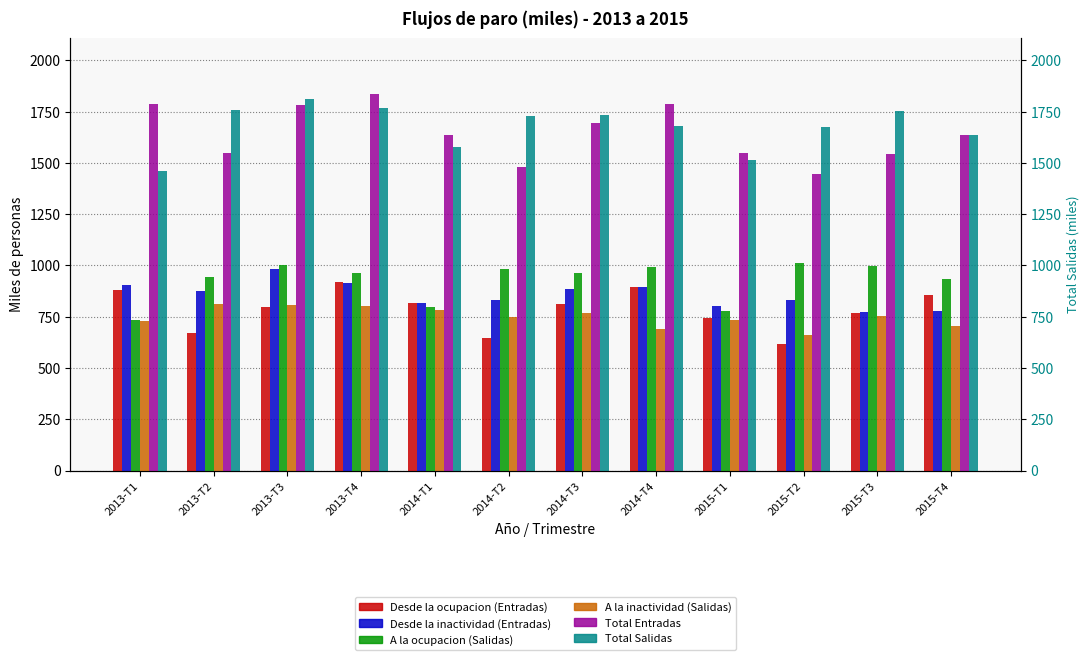

Reading left to right, transcribe all the data shown in this chart.

Desde la ocupacion (Entradas): 2013-T1=882.7	2013-T2=672.5	2013-T3=797.7	2013-T4=919.2	2014-T1=817.8	2014-T2=646.2	2014-T3=810.7	2014-T4=893.7	2015-T1=743.8	2015-T2=616.5	2015-T3=768.8	2015-T4=855.1
Desde la inactividad (Entradas): 2013-T1=903.2	2013-T2=874.0	2013-T3=982.6	2013-T4=912.9	2014-T1=817.1	2014-T2=834.1	2014-T3=883.1	2014-T4=893.0	2015-T1=801.9	2015-T2=829.5	2015-T3=772.6	2015-T4=779.2
A la ocupacion (Salidas): 2013-T1=733.2	2013-T2=943.3	2013-T3=1004.3	2013-T4=964.7	2014-T1=798.1	2014-T2=981.9	2014-T3=965.4	2014-T4=990.6	2015-T1=778.1	2015-T2=1010.6	2015-T3=997.9	2015-T4=932.5
A la inactividad (Salidas): 2013-T1=728.9	2013-T2=814.5	2013-T3=807.4	2013-T4=802.3	2014-T1=781.3	2014-T2=746.4	2014-T3=768.6	2014-T4=690.2	2015-T1=734.7	2015-T2=662.6	2015-T3=753.1	2015-T4=702.8
Total Entradas: 2013-T1=1789.1	2013-T2=1548.3	2013-T3=1781.2	2013-T4=1834.4	2014-T1=1636.5	2014-T2=1482.4	2014-T3=1694.0	2014-T4=1788.7	2015-T1=1547.1	2015-T2=1447.0	2015-T3=1544.3	2015-T4=1637.8
Total Salidas: 2013-T1=1462.1	2013-T2=1757.8	2013-T3=1811.7	2013-T4=1767.0	2014-T1=1579.5	2014-T2=1728.2	2014-T3=1734.0	2014-T4=1680.9	2015-T1=1512.8	2015-T2=1673.2	2015-T3=1751.0	2015-T4=1635.3